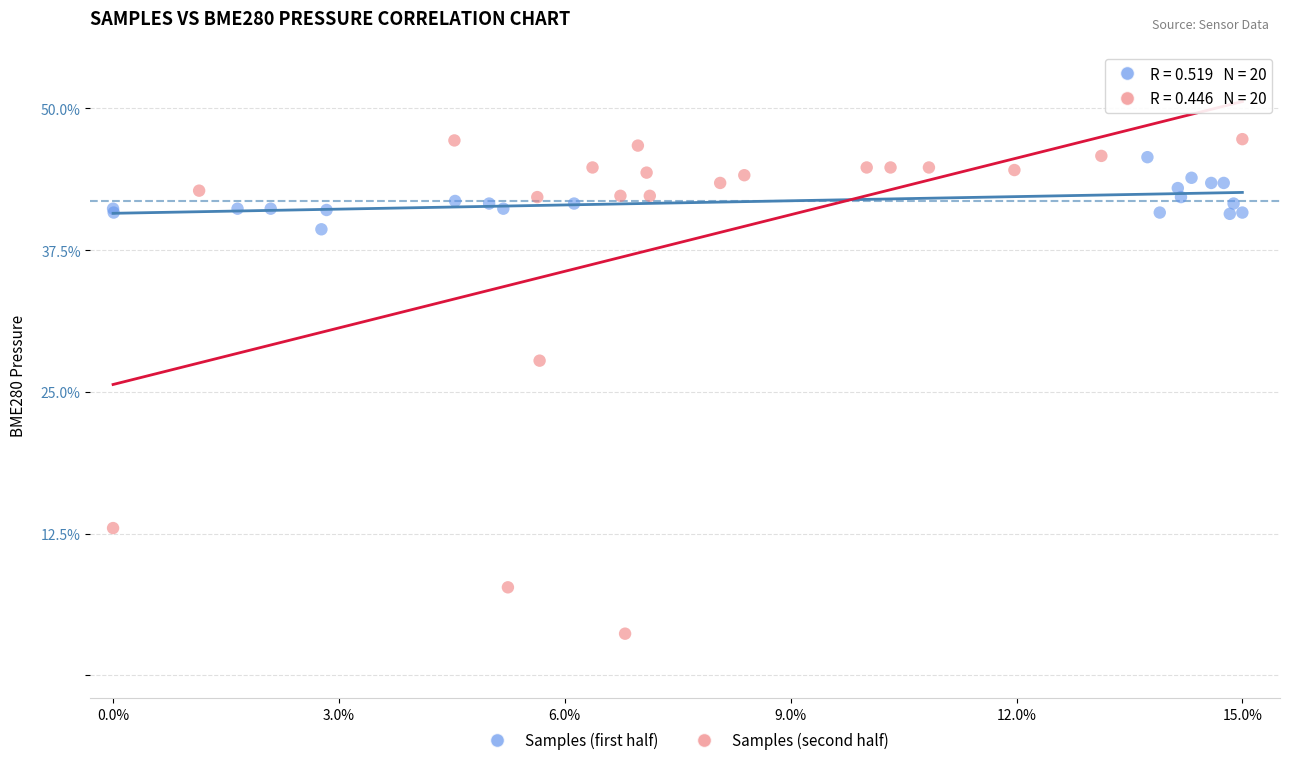

Which series has the widest spread of Y values?

Samples (second half)